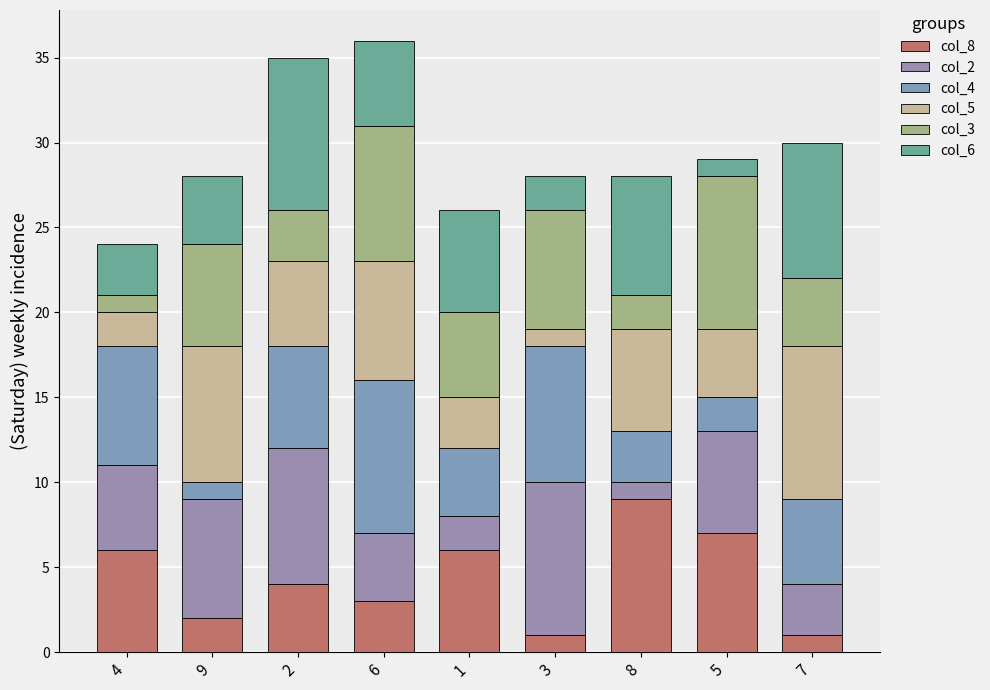

How many distinct data groups are displayed?

6